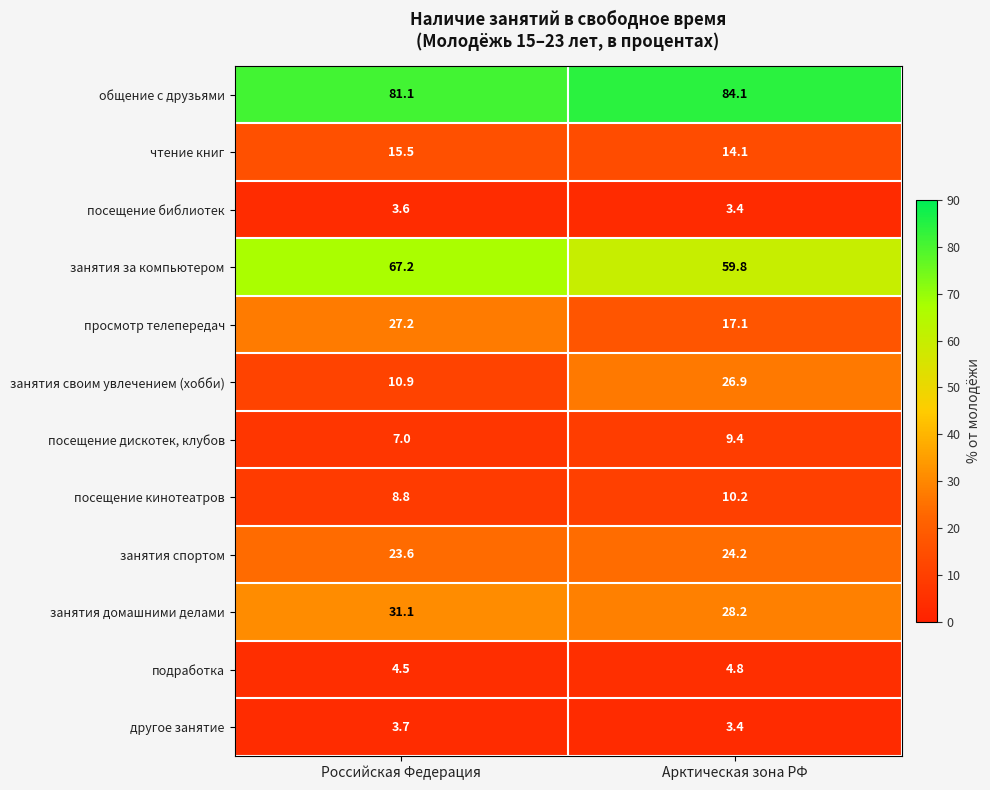

At how many categories does at least one series exceed 29?

2